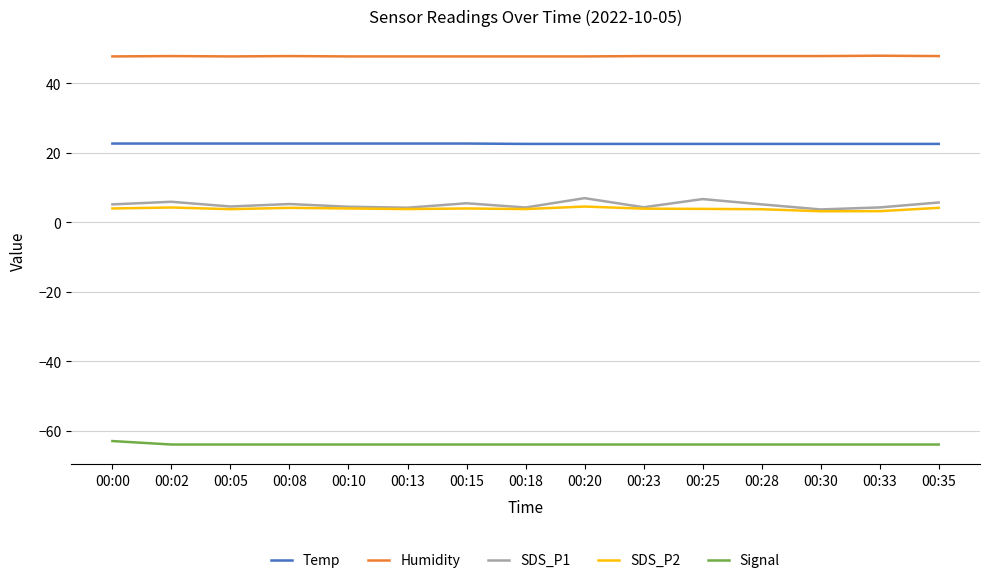

Which series has the widest spread of values?

SDS_P1